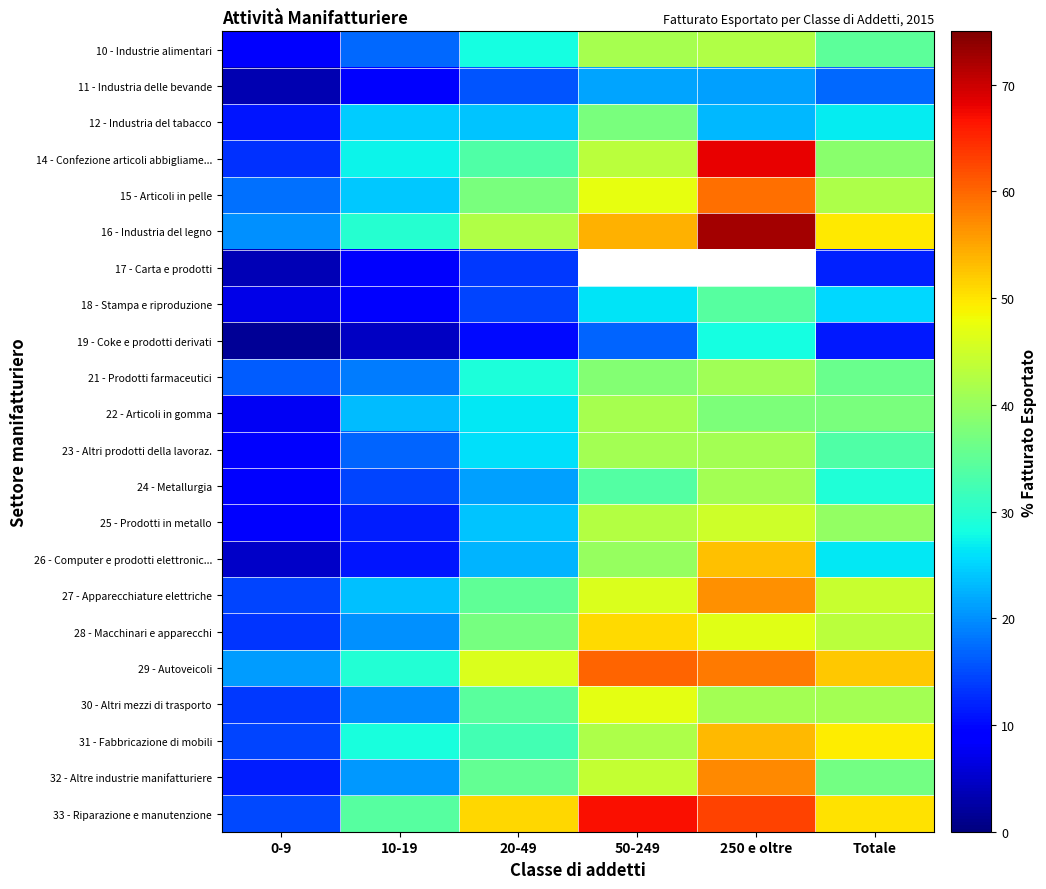

Reading left to right, transcribe all the data shown in this chart.

10 - Industrie alimentari: 0-9=9.3	10-19=17.3	20-49=28.3	50-249=41.4	250 e oltre=42.3	Totale=34.7
11 - Industria delle bevande: 0-9=3.4	10-19=8.8	20-49=15.6	50-249=21.5	250 e oltre=21.3	Totale=17.0
12 - Industria del tabacco: 0-9=11.0	10-19=24.4	20-49=24.0	50-249=37.5	250 e oltre=23.1	Totale=26.7
14 - Confezione articoli abbigliame...: 0-9=13.0	10-19=27.5	20-49=33.6	50-249=43.1	250 e oltre=68.2	Totale=38.7
15 - Articoli in pelle: 0-9=17.7	10-19=24.3	20-49=37.4	50-249=47.4	250 e oltre=59.4	Totale=42.1
16 - Industria del legno: 0-9=20.2	10-19=29.8	20-49=42.2	50-249=54.0	250 e oltre=72.5	Totale=49.6
17 - Carta e prodotti: 0-9=3.8	10-19=8.3	20-49=13.7	50-249=0.0	250 e oltre=0.0	Totale=11.9
18 - Stampa e riproduzione: 0-9=7.0	10-19=9.1	20-49=14.6	50-249=26.1	250 e oltre=34.1	Totale=25.2
19 - Coke e prodotti derivati: 0-9=1.6	10-19=4.6	20-49=10.0	50-249=16.9	250 e oltre=28.1	Totale=11.4
21 - Prodotti farmaceutici: 0-9=16.1	10-19=18.7	20-49=28.9	50-249=38.4	250 e oltre=40.9	Totale=36.0
22 - Articoli in gomma: 0-9=7.9	10-19=23.2	20-49=26.5	50-249=41.6	250 e oltre=37.6	Totale=37.4
23 - Altri prodotti della lavoraz.: 0-9=8.4	10-19=16.9	20-49=25.9	50-249=41.2	250 e oltre=41.3	Totale=33.5
24 - Metallurgia: 0-9=9.0	10-19=14.6	20-49=21.3	50-249=33.8	250 e oltre=41.0	Totale=29.0
25 - Prodotti in metallo: 0-9=9.2	10-19=11.6	20-49=23.9	50-249=42.5	250 e oltre=44.9	Totale=39.6
26 - Computer e prodotti elettronic...: 0-9=4.8	10-19=10.9	20-49=22.7	50-249=40.1	250 e oltre=53.0	Totale=26.4
27 - Apparecchiature elettriche: 0-9=14.5	10-19=23.5	20-49=35.0	50-249=46.0	250 e oltre=56.8	Totale=44.3
28 - Macchinari e apparecchi: 0-9=13.2	10-19=20.0	20-49=37.2	50-249=50.8	250 e oltre=46.8	Totale=43.1
29 - Autoveicoli: 0-9=21.1	10-19=29.6	20-49=46.3	50-249=60.1	250 e oltre=58.3	Totale=52.2
30 - Altri mezzi di trasporto: 0-9=13.7	10-19=19.9	20-49=34.4	50-249=47.1	250 e oltre=41.1	Totale=41.1
31 - Fabbricazione di mobili: 0-9=14.4	10-19=28.7	20-49=32.3	50-249=42.0	250 e oltre=53.5	Totale=49.5
32 - Altre industrie manifatturiere: 0-9=11.5	10-19=20.8	20-49=35.2	50-249=44.1	250 e oltre=57.3	Totale=36.9
33 - Riparazione e manutenzione: 0-9=14.8	10-19=34.2	20-49=51.2	50-249=66.8	250 e oltre=63.0	Totale=50.2